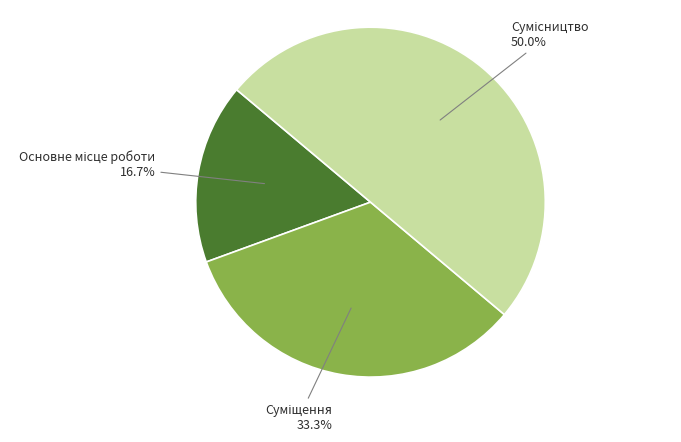

To the nearest percent, what is the difference between the largest and smallest slice percentages?

33%